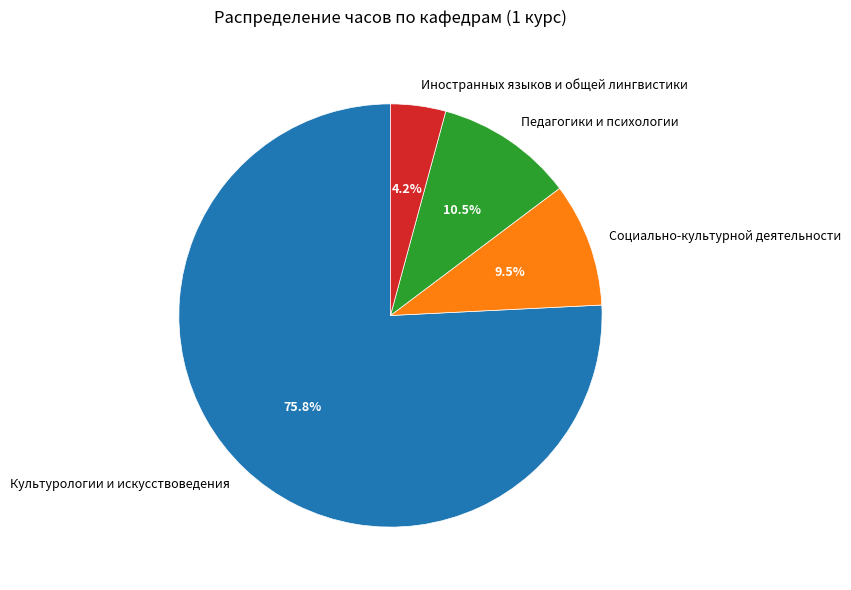

What is the ratio of the value at Социально-культурной деятельности to the value at Педагогики и психологии?

0.9